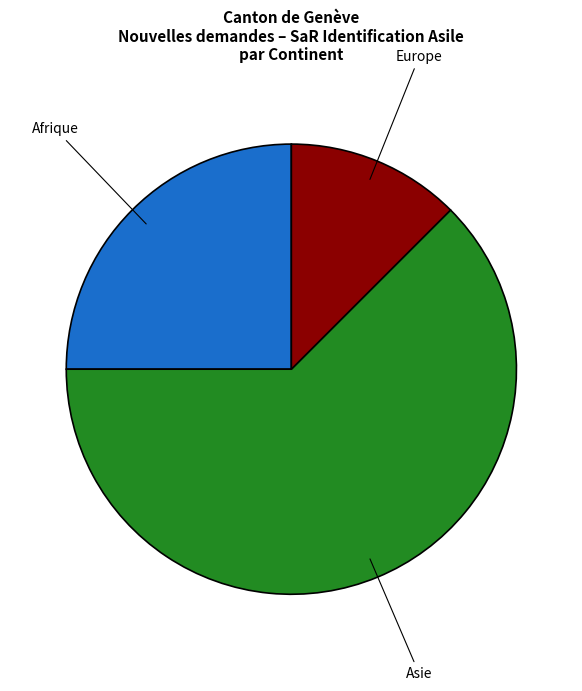

Is there any slice that represents more than half of the pie?

Yes